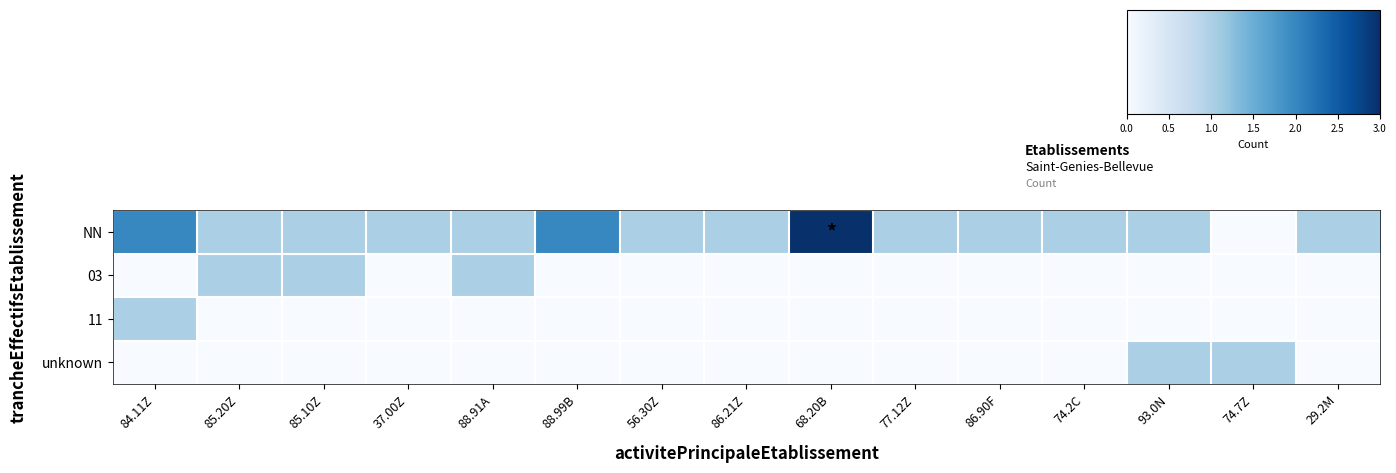

Which has a higher value, 68.20B or 84.11Z?

68.20B